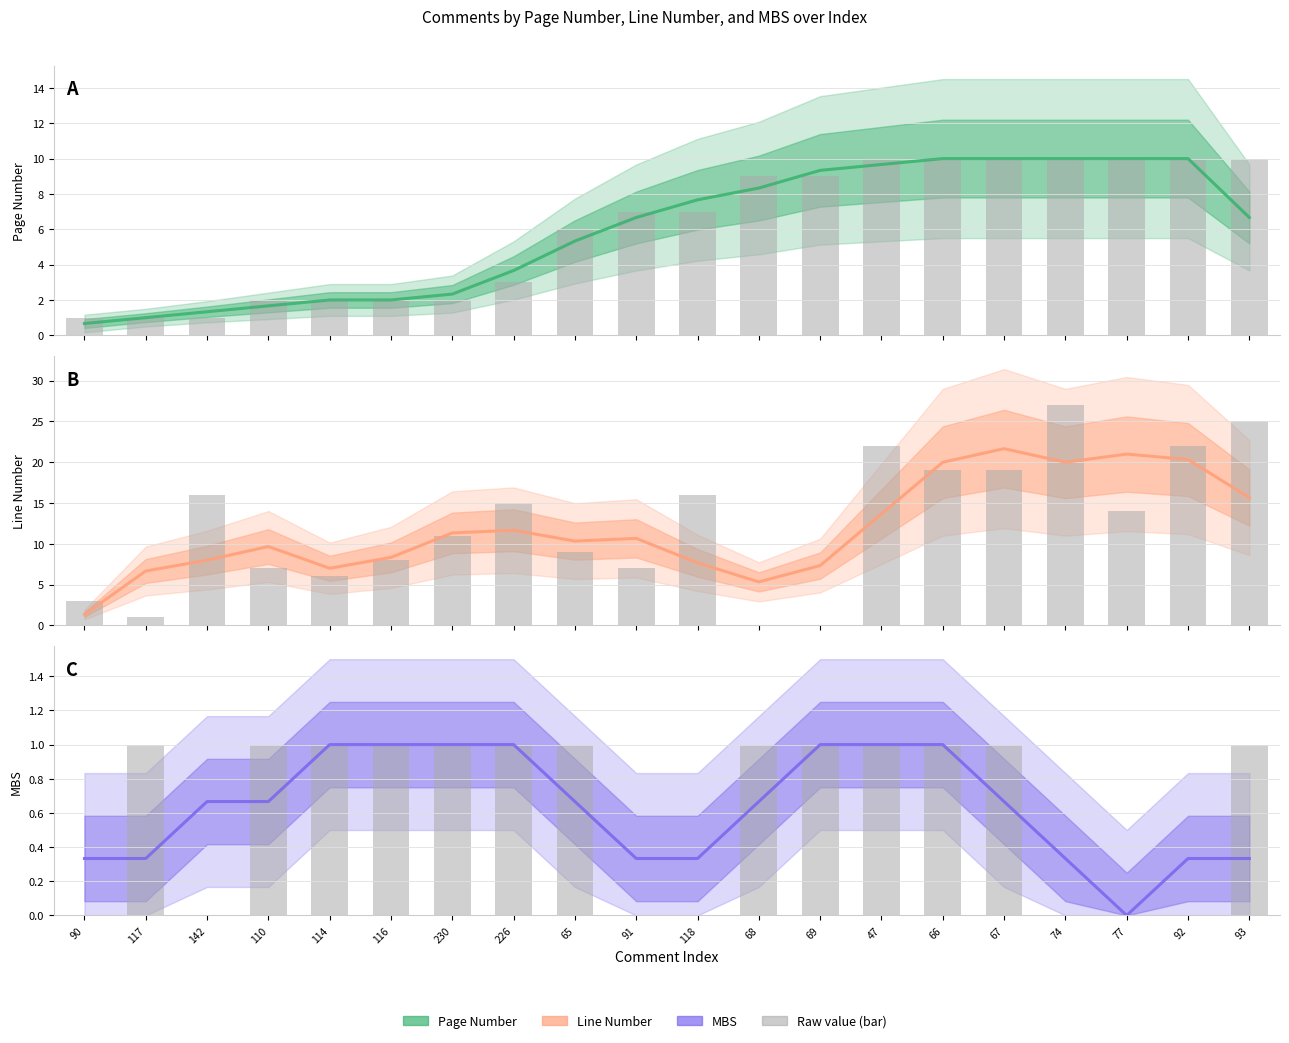

Does the chart contain any negative values?

No